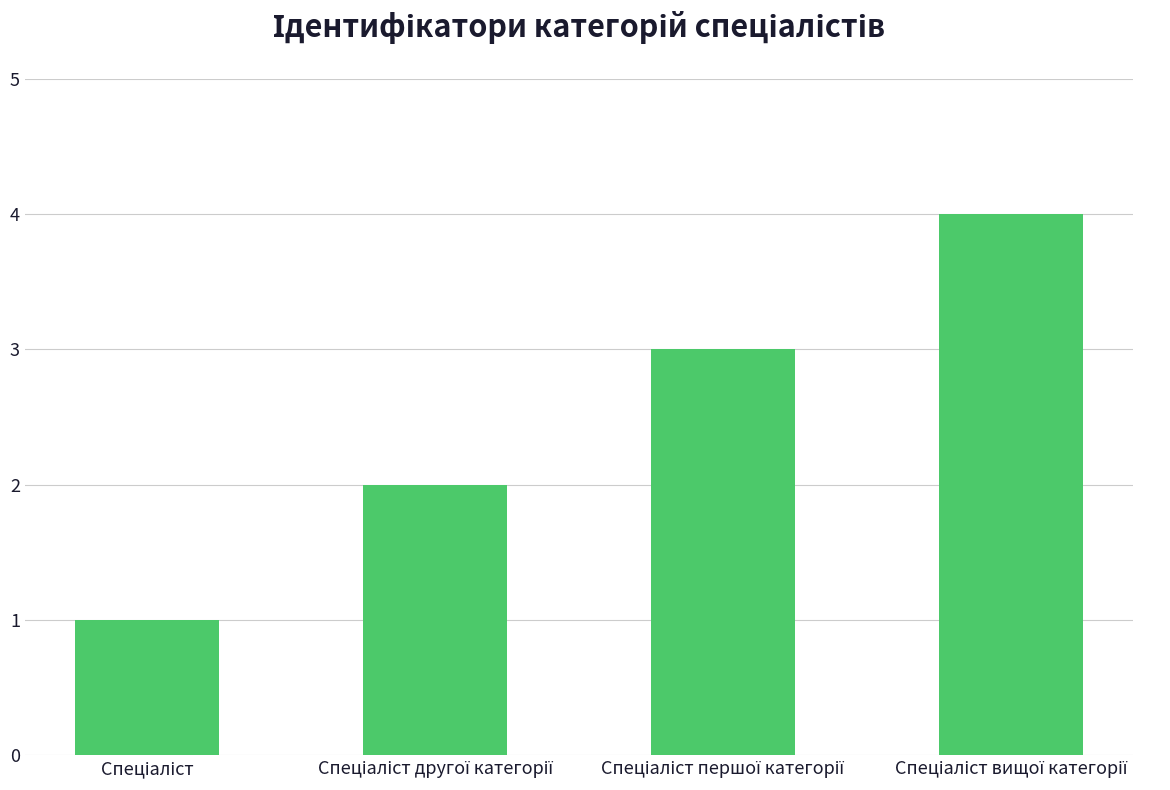

What is the greatest value displayed?

4